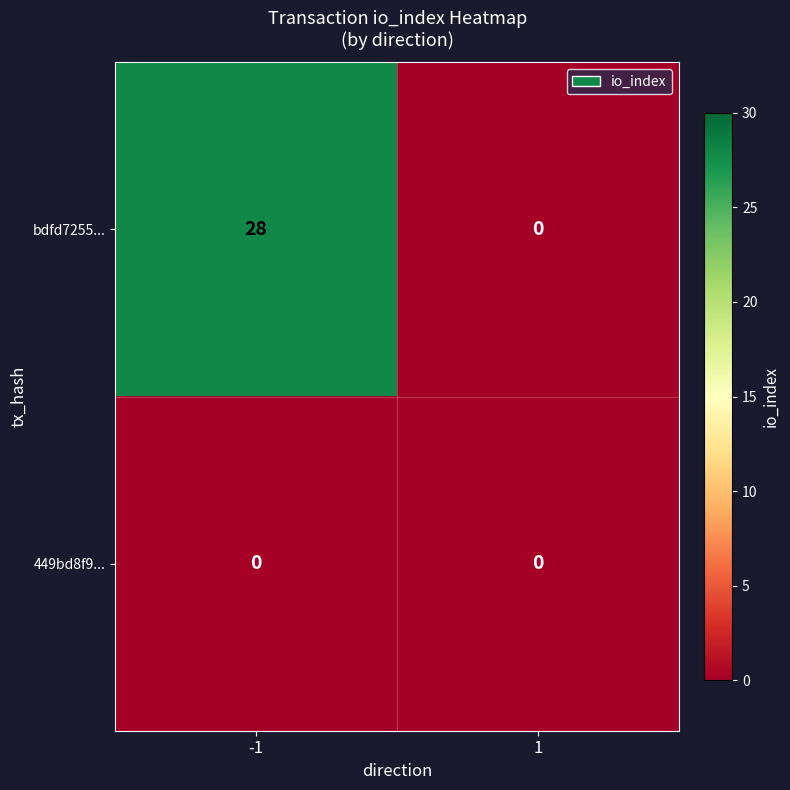

The bdfd7255... series shows 49 at -1. True or false?

False